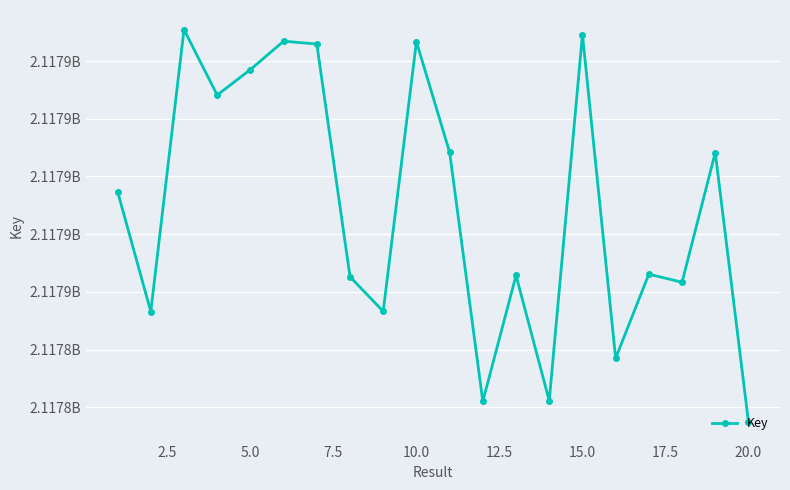

Does the chart have visible grid lines?

Yes